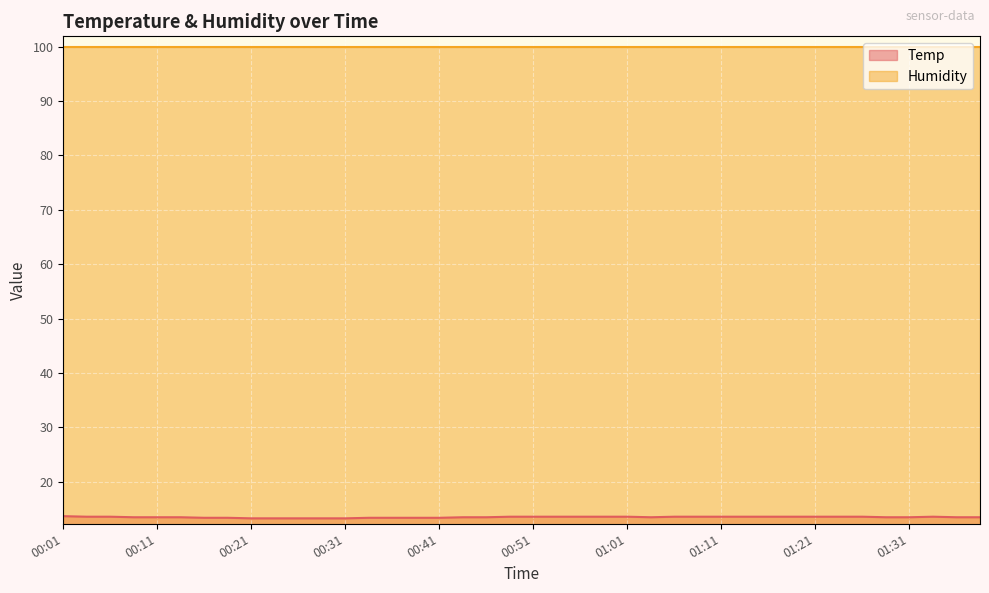

True or false: there are more than 0 points higher than both neighbors.

True